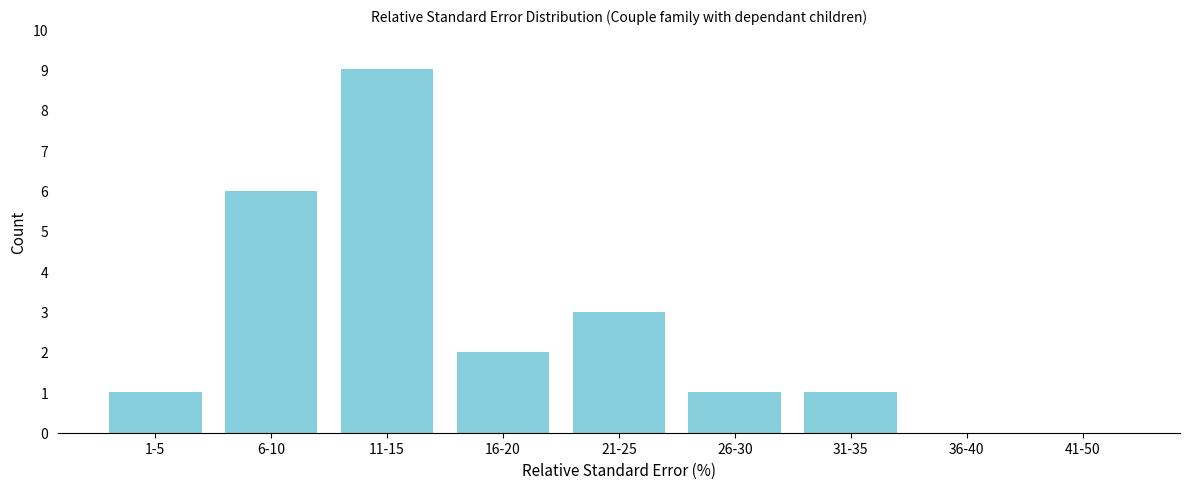

Reading right to left, transcribe all the data shown in this chart.

41-50=0	36-40=0	31-35=1	26-30=1	21-25=3	16-20=2	11-15=9	6-10=6	1-5=1